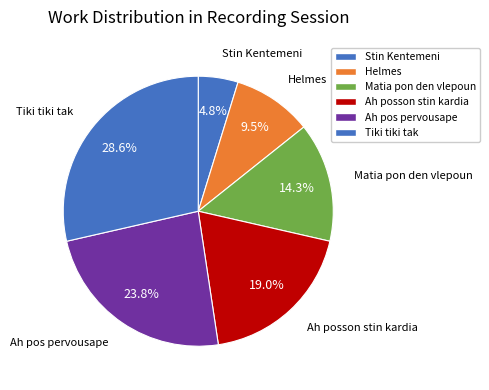

Count the number of slices in the pie.

6